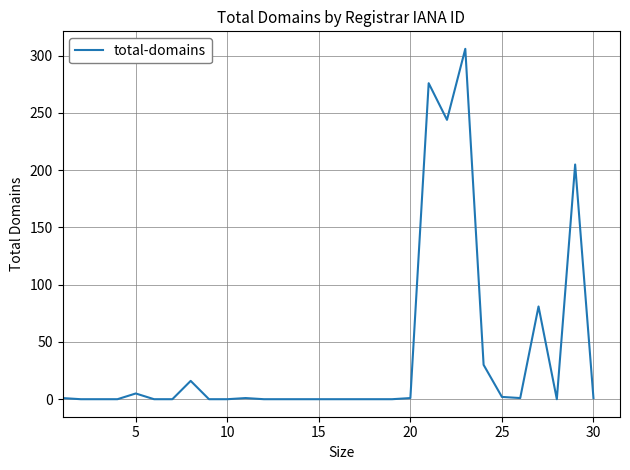

Is this an area chart (filled region under the line)?

No